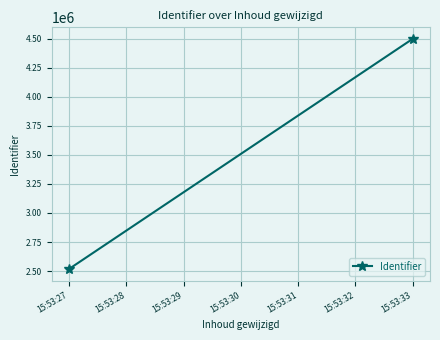

What is the average value?

3507740